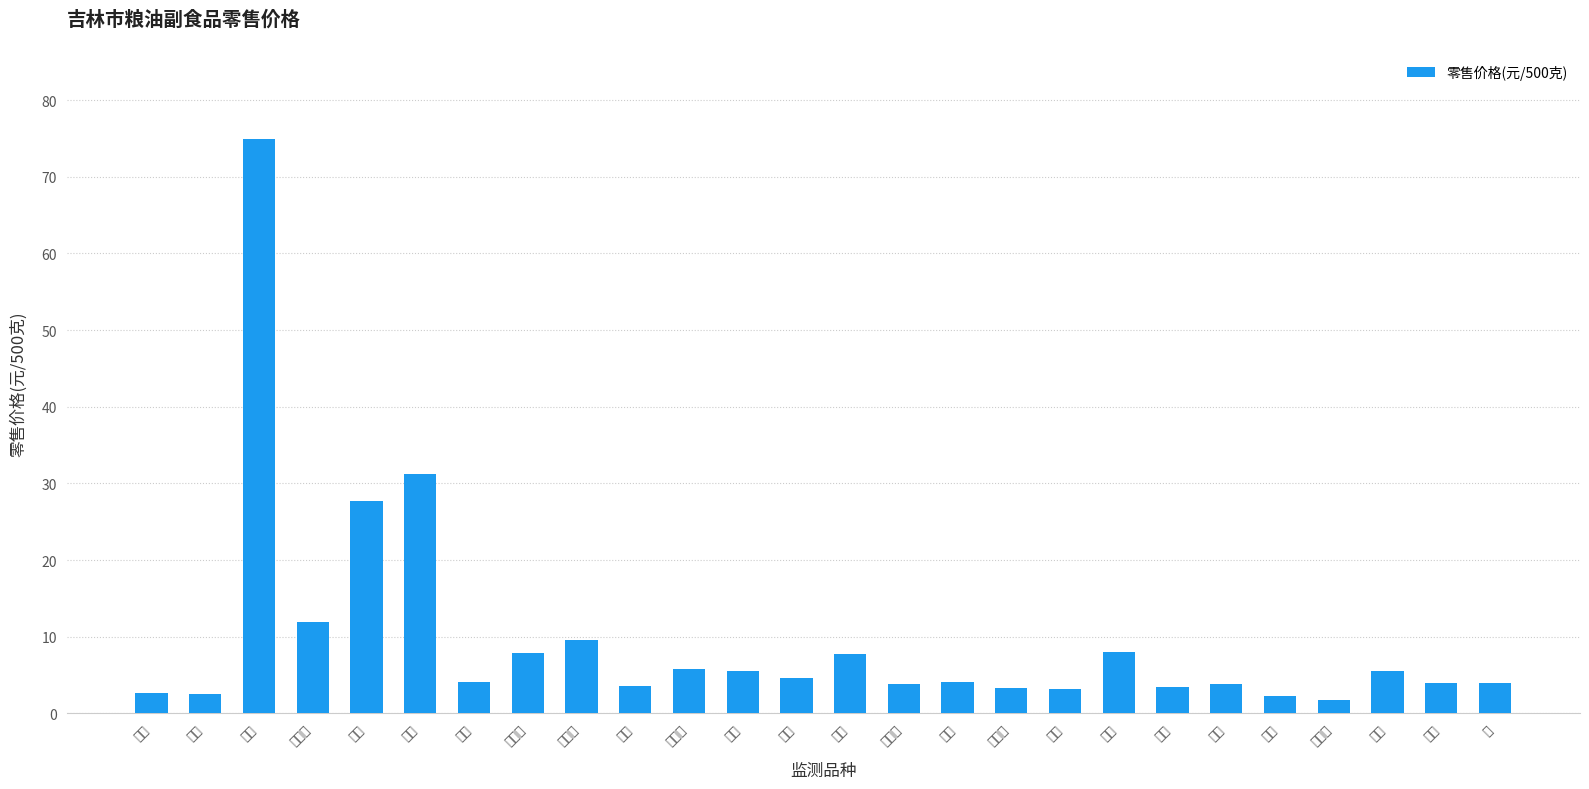

What is the label of the 17th bar from the left?

水黄瓜